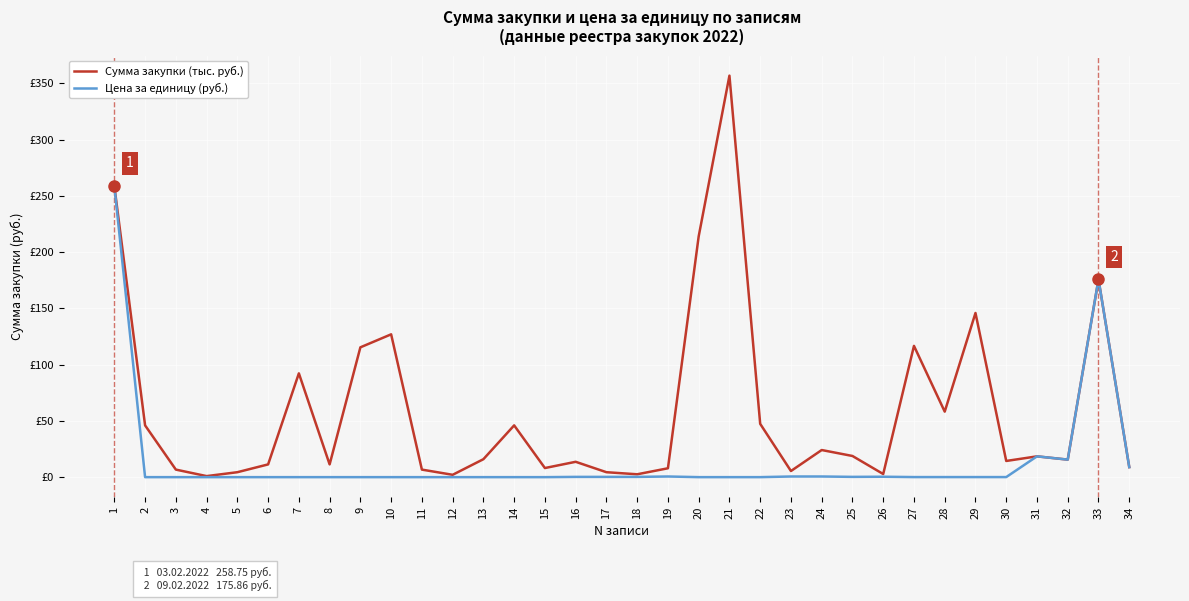

What is the total value across all series at 11?

7.2